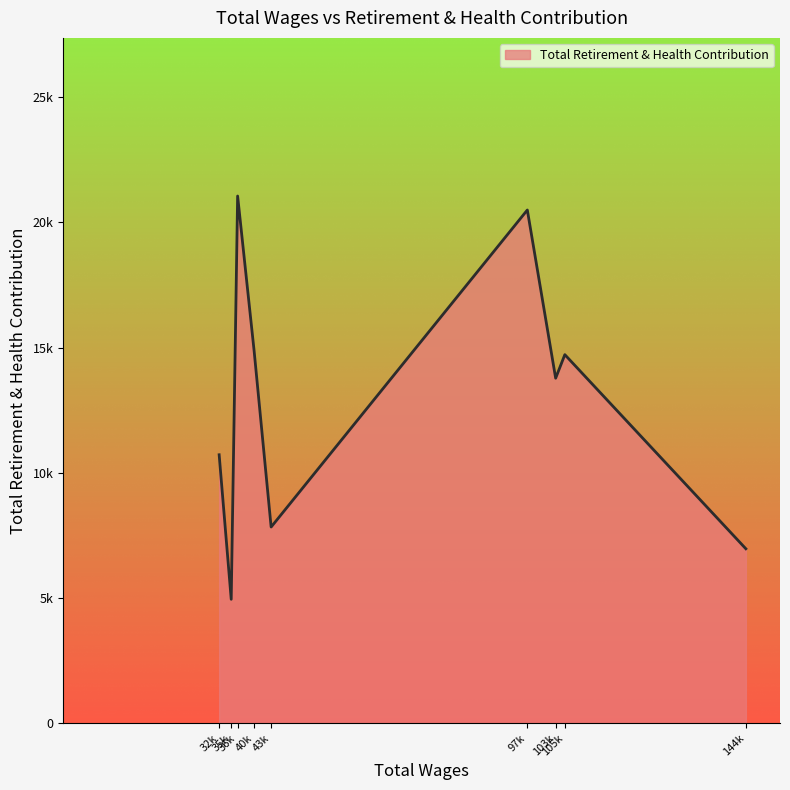

Does the chart display data point markers on the line(s)?

No